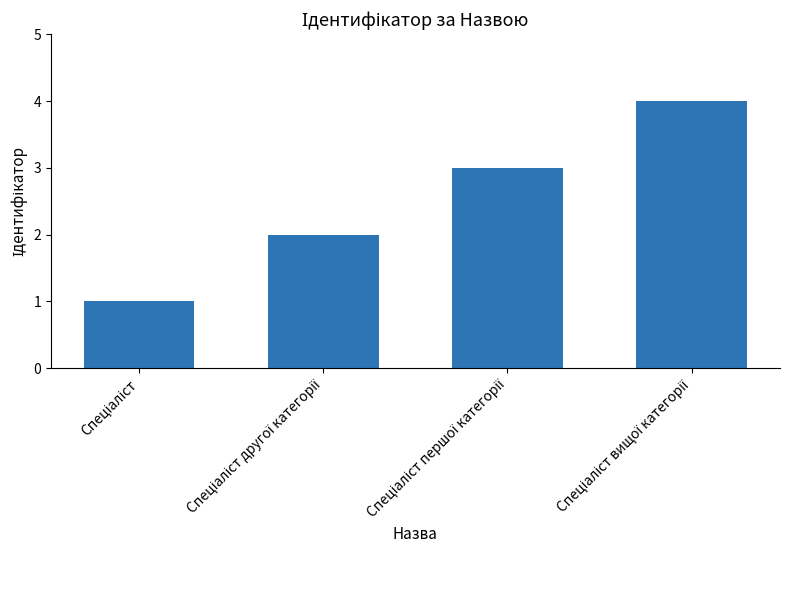

What is the value of the 4th bar from the left?

4